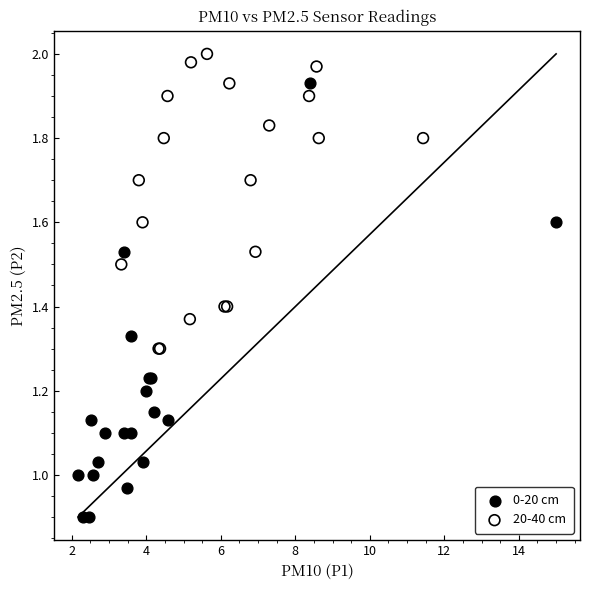

Which series contains the lowest Y value?

0-20 cm